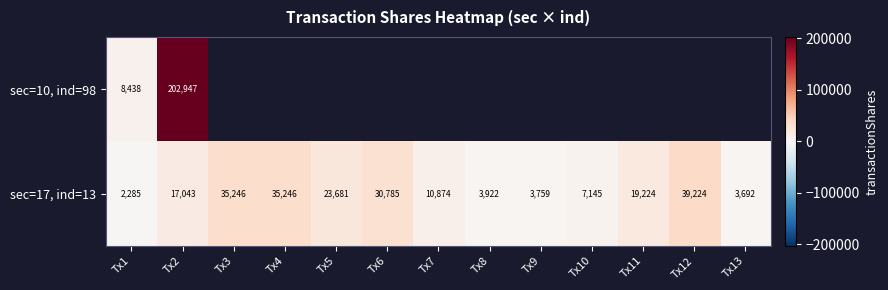

Read the sec=17, ind=13 value at Tx2, to the nearest 100.

17000